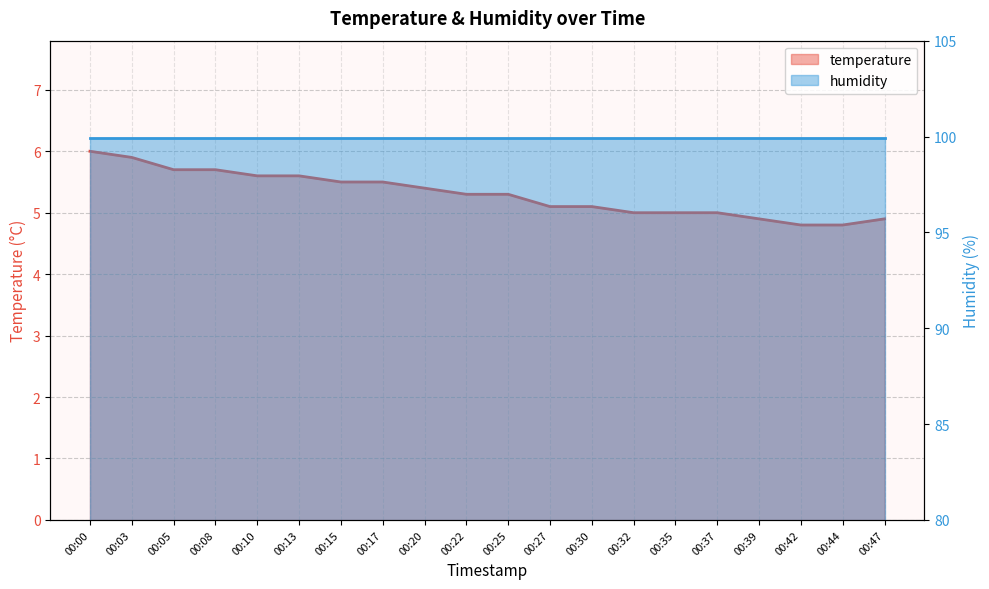

Approximately how many times larger is the value at 00:32 compared to 00:42?

1.0